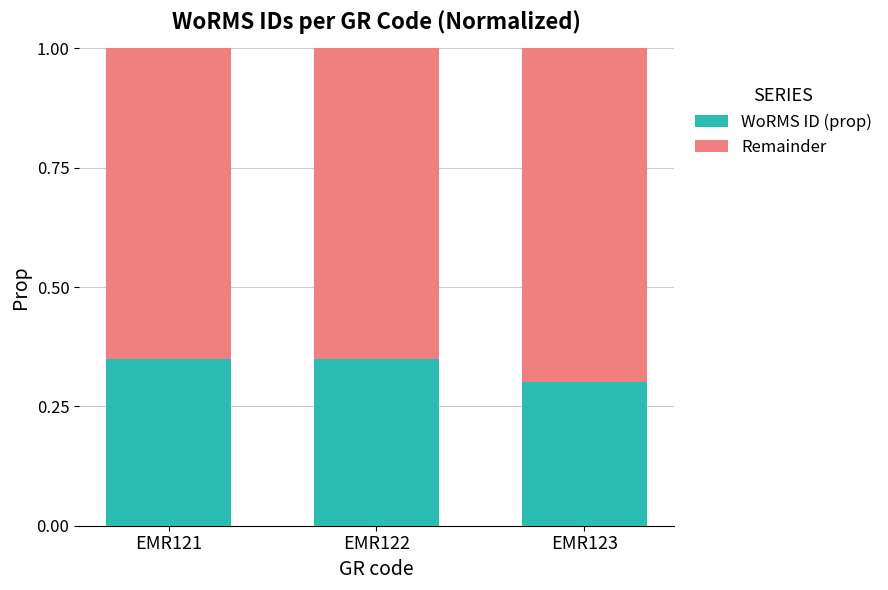

Count the WoRMS ID (prop) values in the range 0 to 1.

3